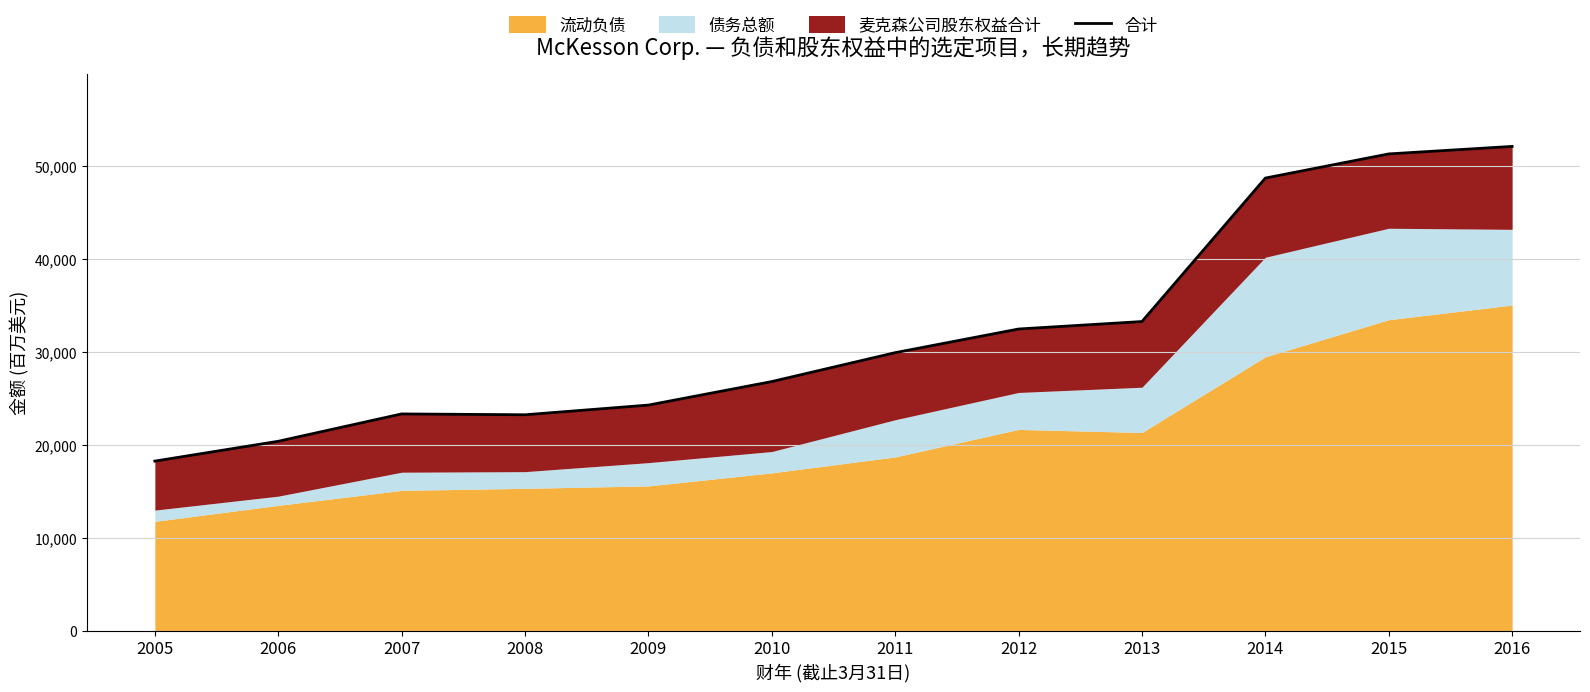

At which category does the data reach its first local peak?

2007